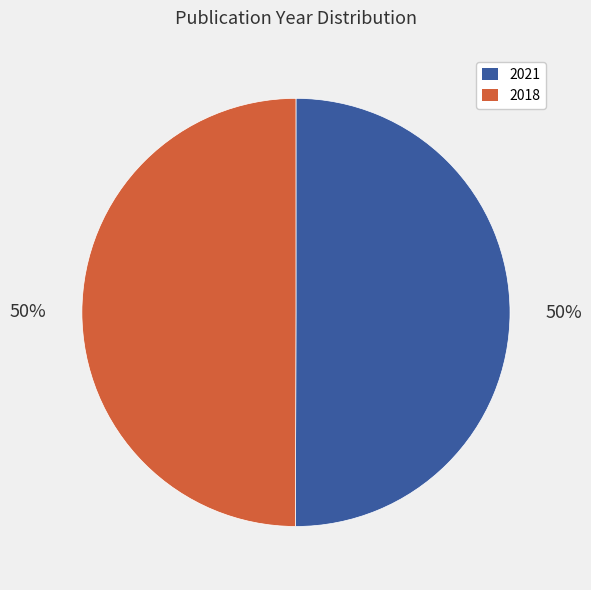

Is the sum of 2021 and 2018 greater than half?

Yes